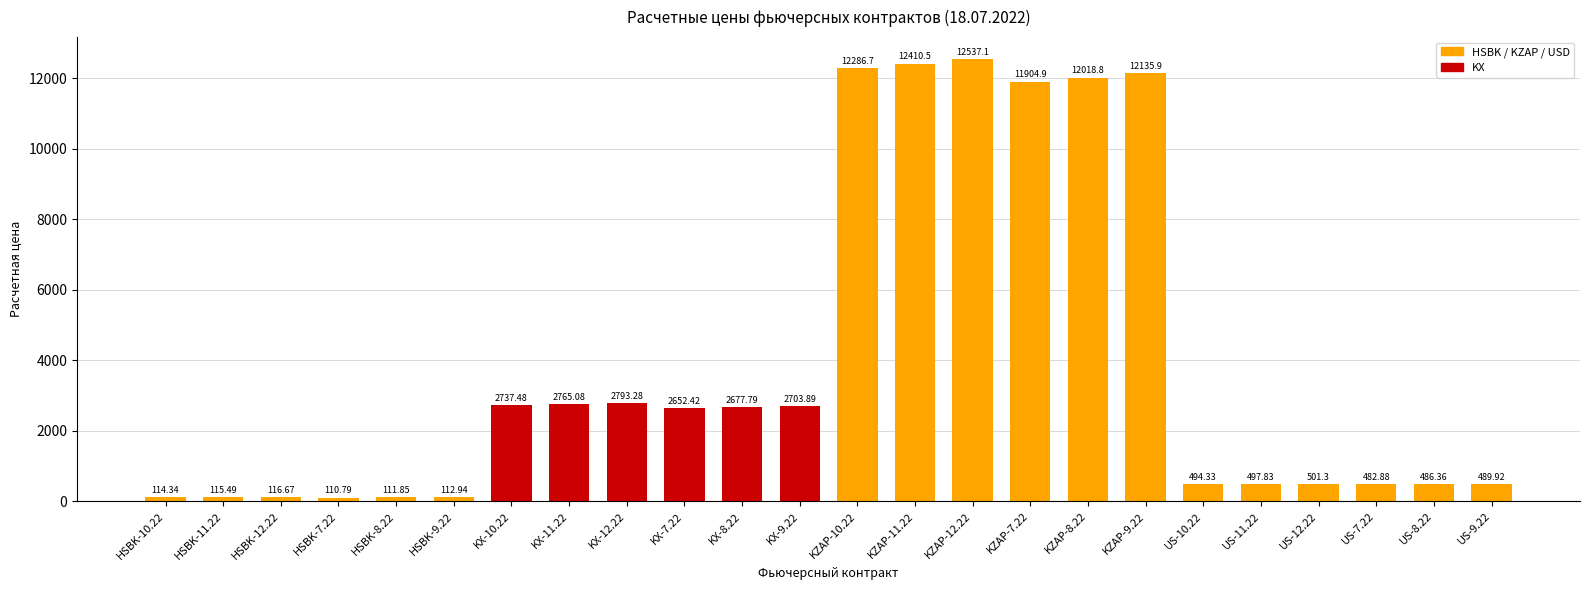

The value at KX-7.22 is 2652.4. True or false?

True